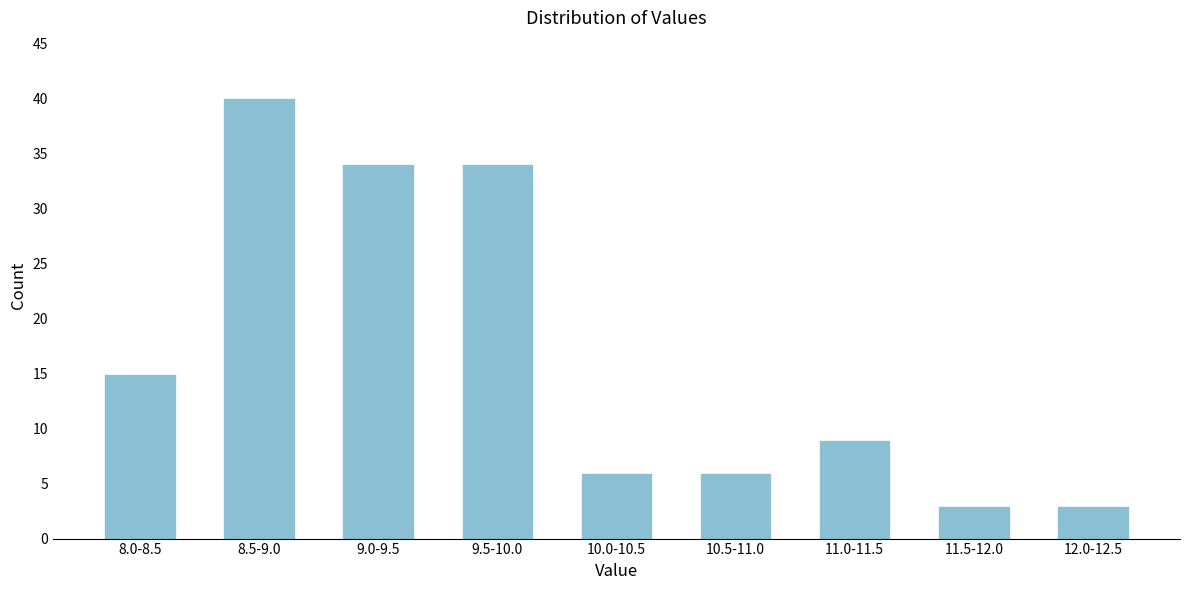

Reading left to right, transcribe all the data shown in this chart.

8.0-8.5=15	8.5-9.0=40	9.0-9.5=34	9.5-10.0=34	10.0-10.5=6	10.5-11.0=6	11.0-11.5=9	11.5-12.0=3	12.0-12.5=3